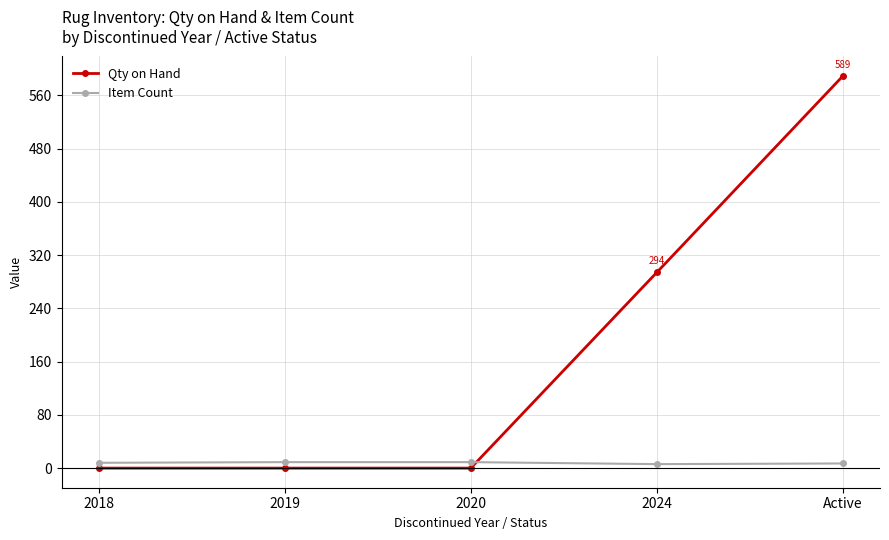

What is the lowest value of the Item Count series?

6